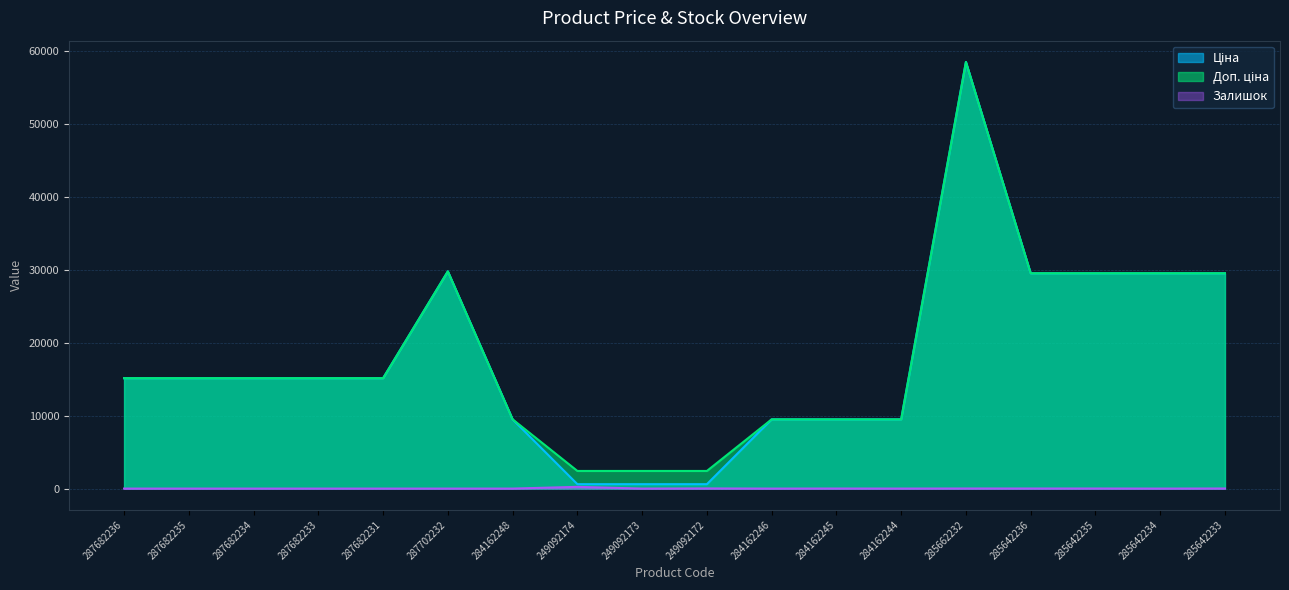

True or false: Доп. ціна and Ціна cross at least once.

False